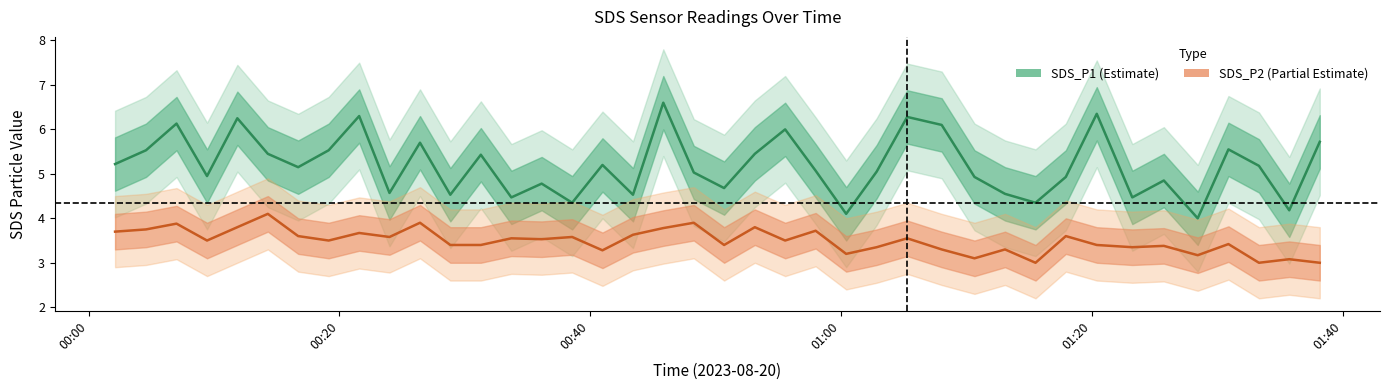

True or false: SDS_P1 and SDS_P2 cross at least once.

False